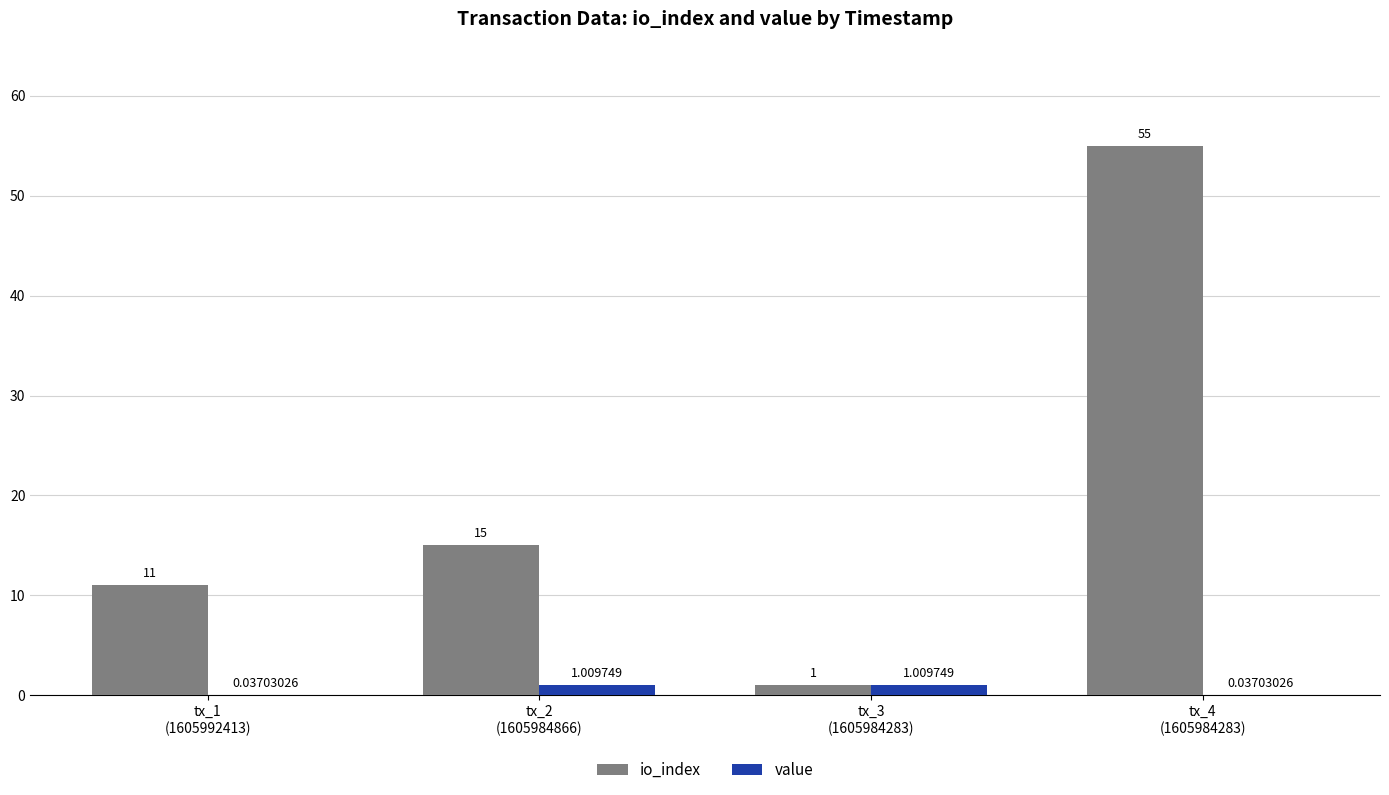

Which series has the largest total across all categories?

io_index